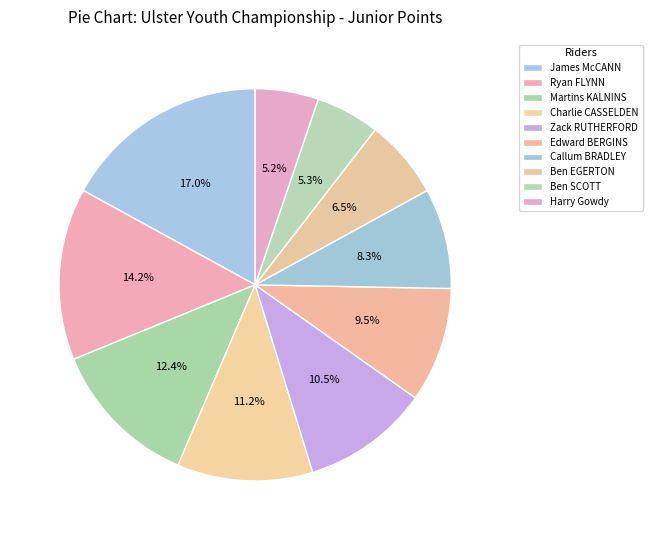

How many slices are in this pie chart?

10